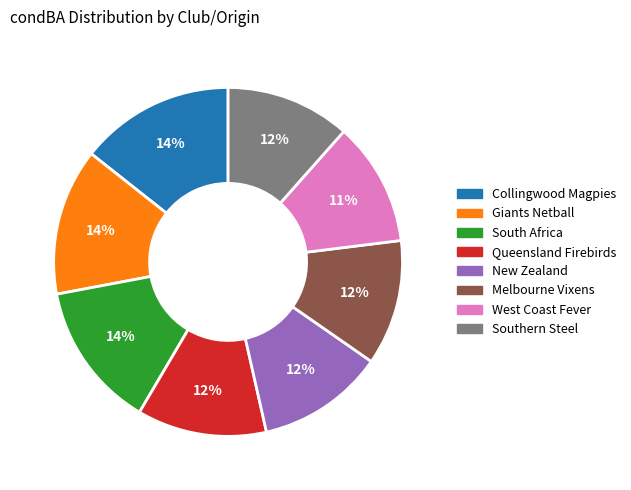

Does Giants Netball represent more than half of the total?

No